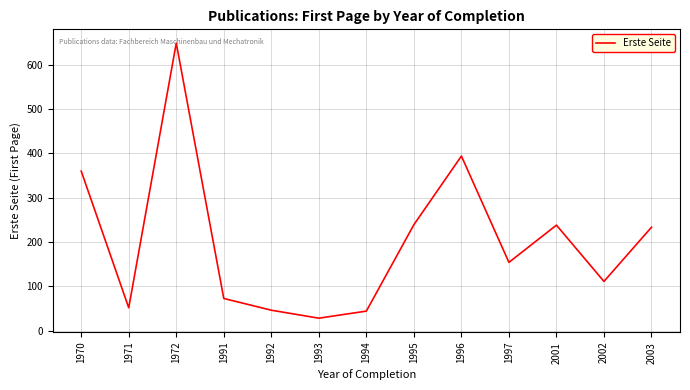

True or false: the data has more than 1 interior local peaks.

True